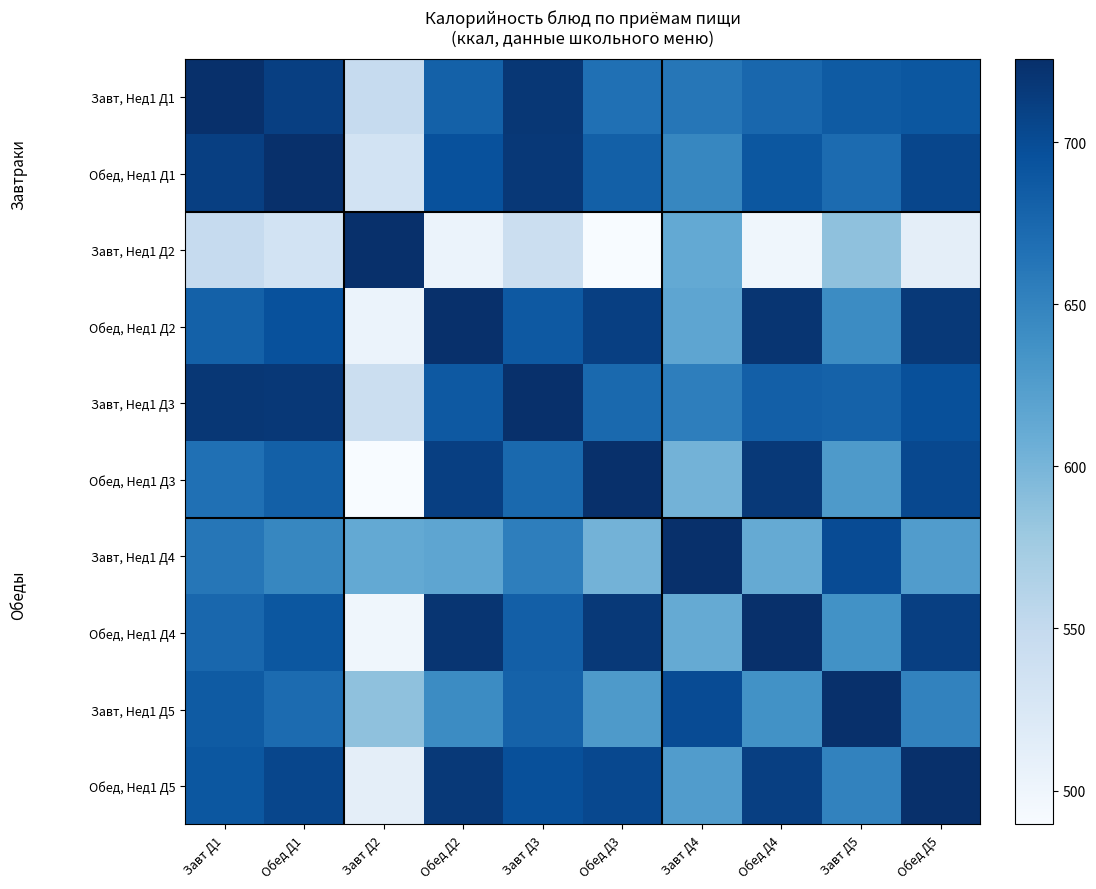

At Обед Д5, list the series in order from largest to smallest.

Обед, Нед1 Д5, Обед, Нед1 Д2, Обед, Нед1 Д4, Обед, Нед1 Д1, Обед, Нед1 Д3, Завт, Нед1 Д3, Завт, Нед1 Д1, Завт, Нед1 Д5, Завт, Нед1 Д4, Завт, Нед1 Д2